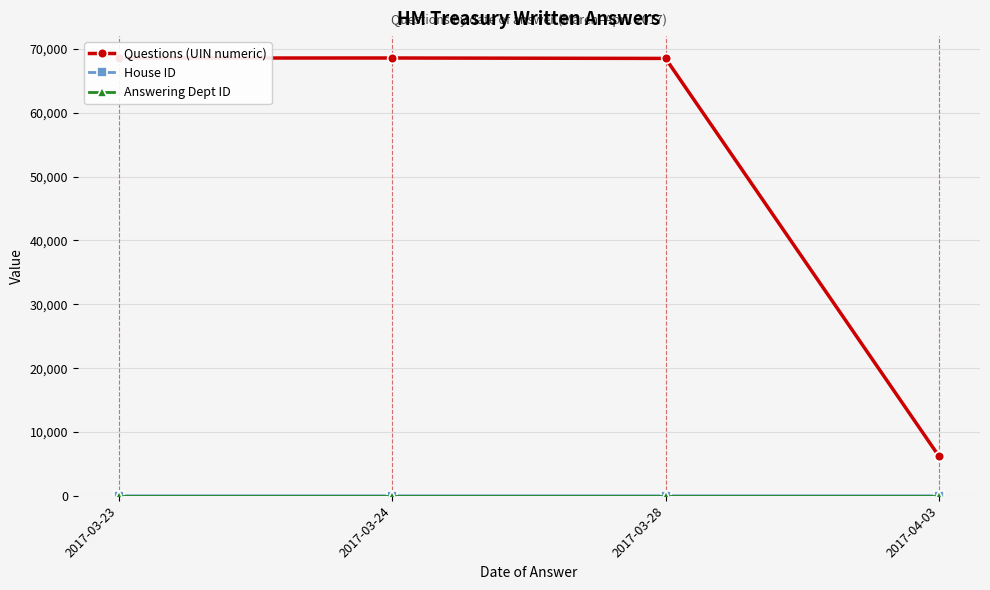

At how many categories does at least one series exceed 25585?

3